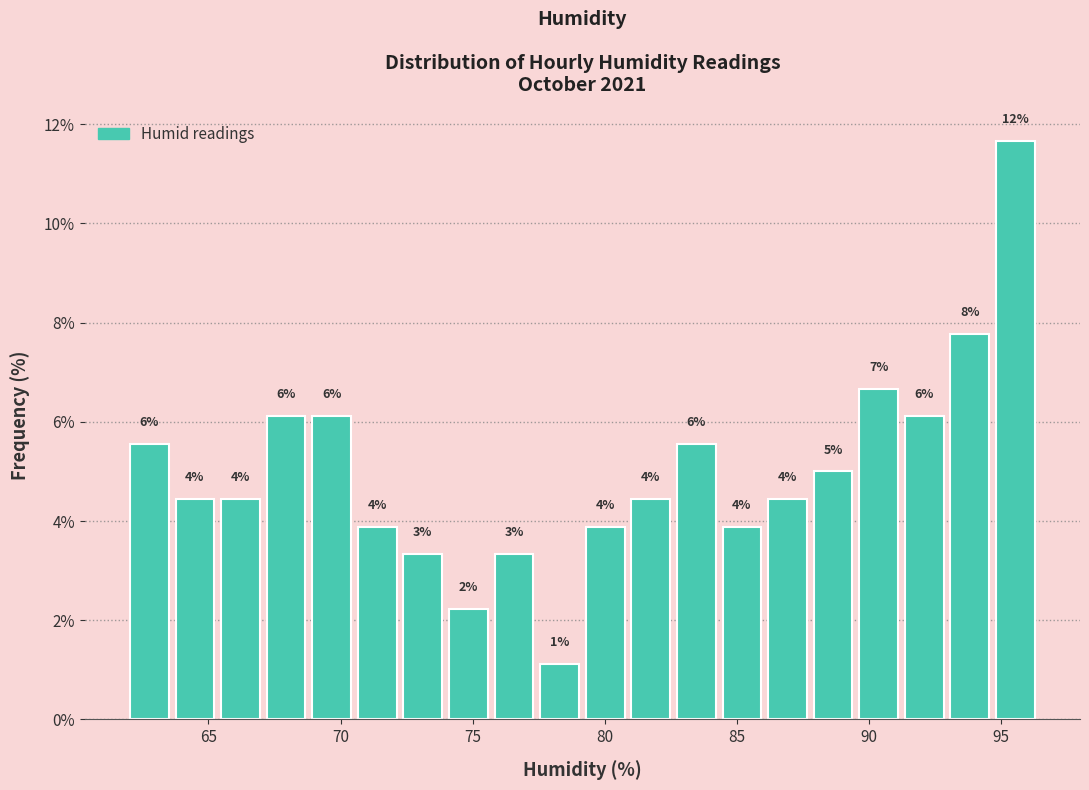

Read against the x-axis, roughly where is the centre of the tallest bar?

95.5